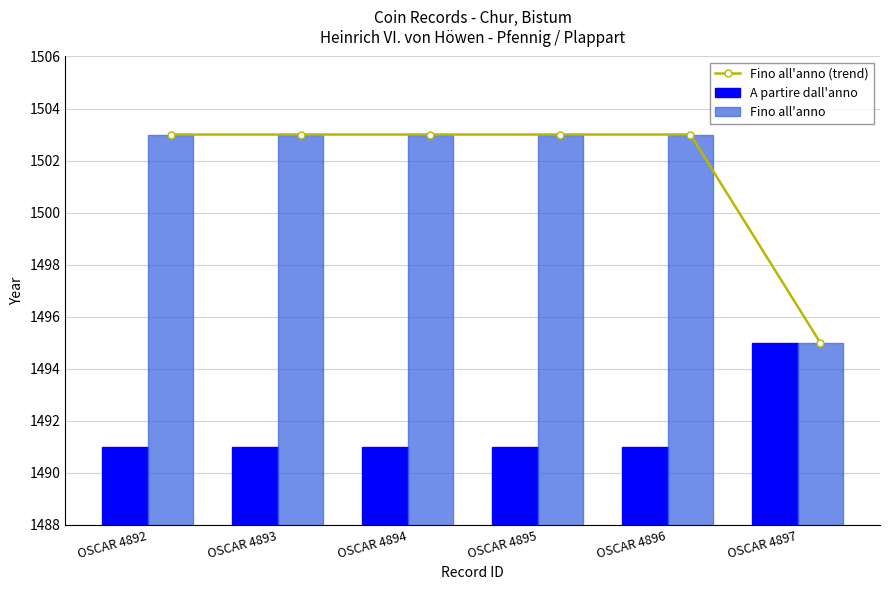

What is the value of the A partire dall'anno bar at the 1st from the left?

1491